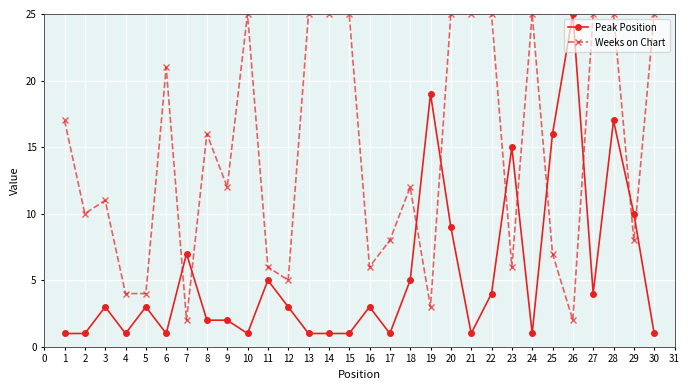

Where is Peak Position nearest to the value 13?

23